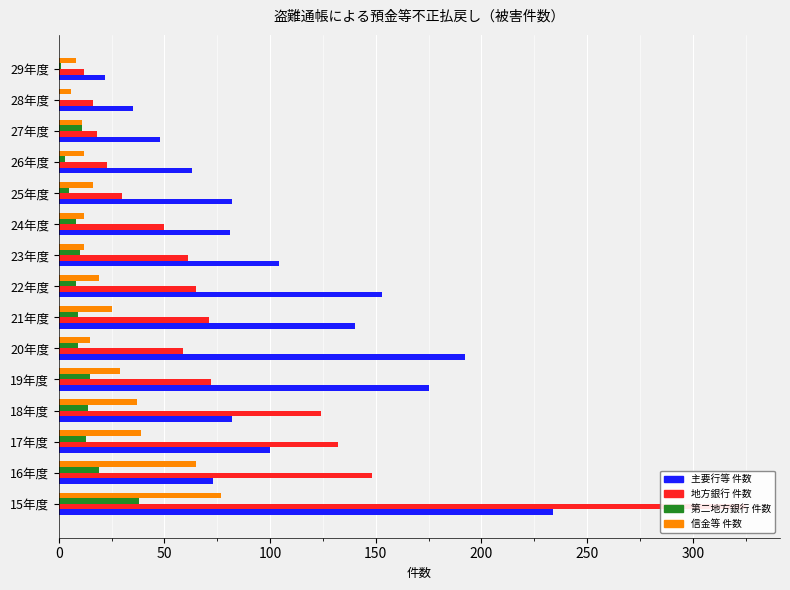

Rank the series at 18年度 from lowest to highest value.

第二地方銀行 件数, 信金等 件数, 主要行等 件数, 地方銀行 件数